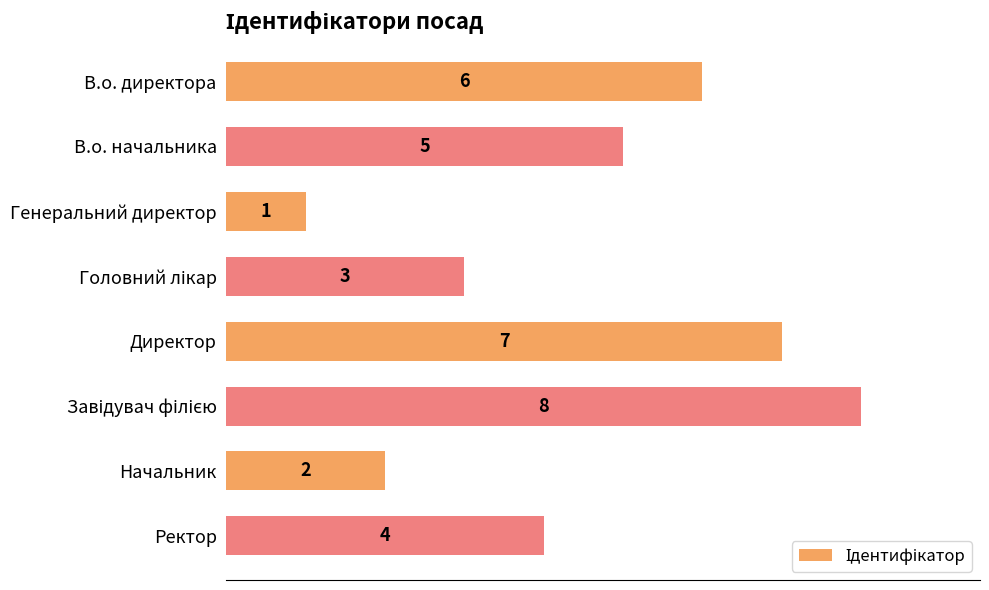

How many bars are there in total?

8